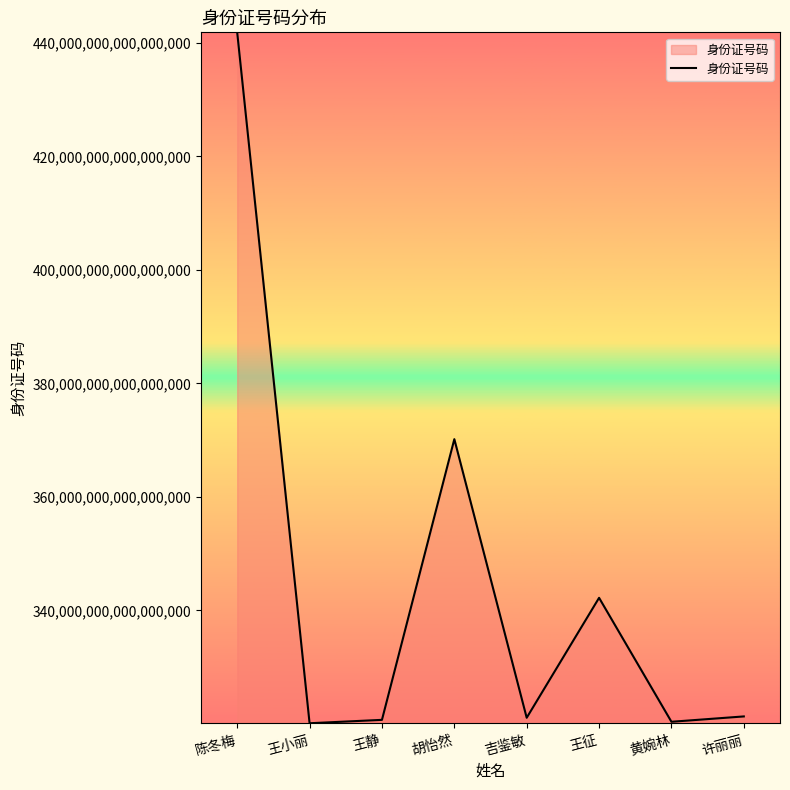

Between 陈冬梅 and 吉鉴敏, which is larger?

陈冬梅